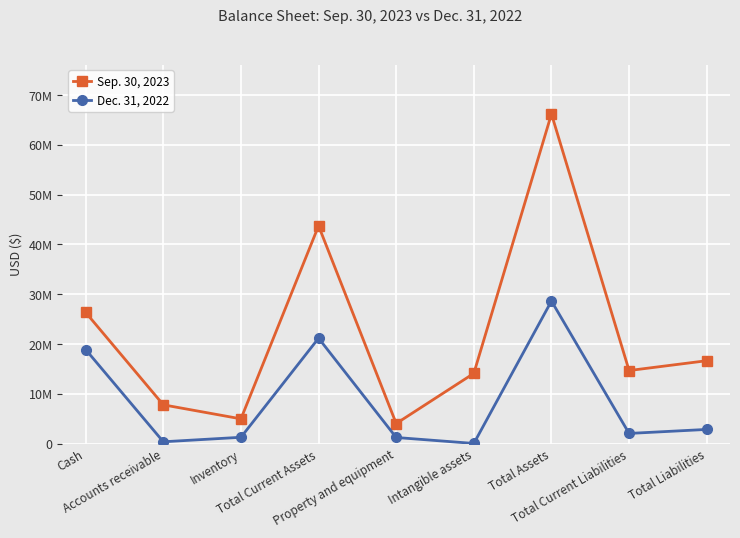

At which category does Dec. 31, 2022 reach its first local valley?

Accounts receivable